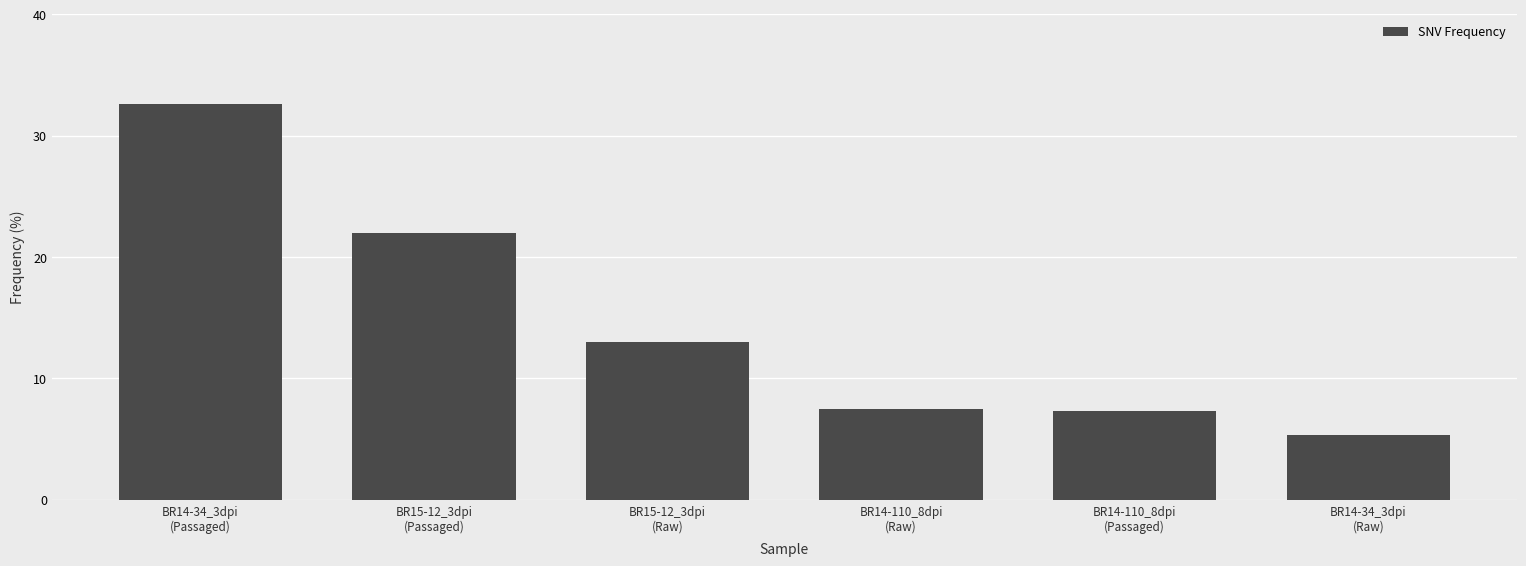

What is the sum of the values at BR14-34_3dpi
(Passaged) and BR15-12_3dpi
(Raw)?

45.6